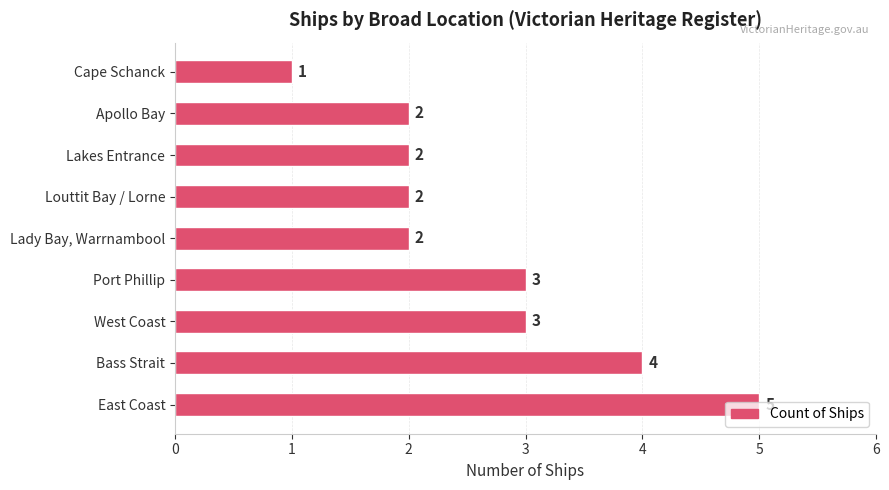

What is the greatest value displayed?

5